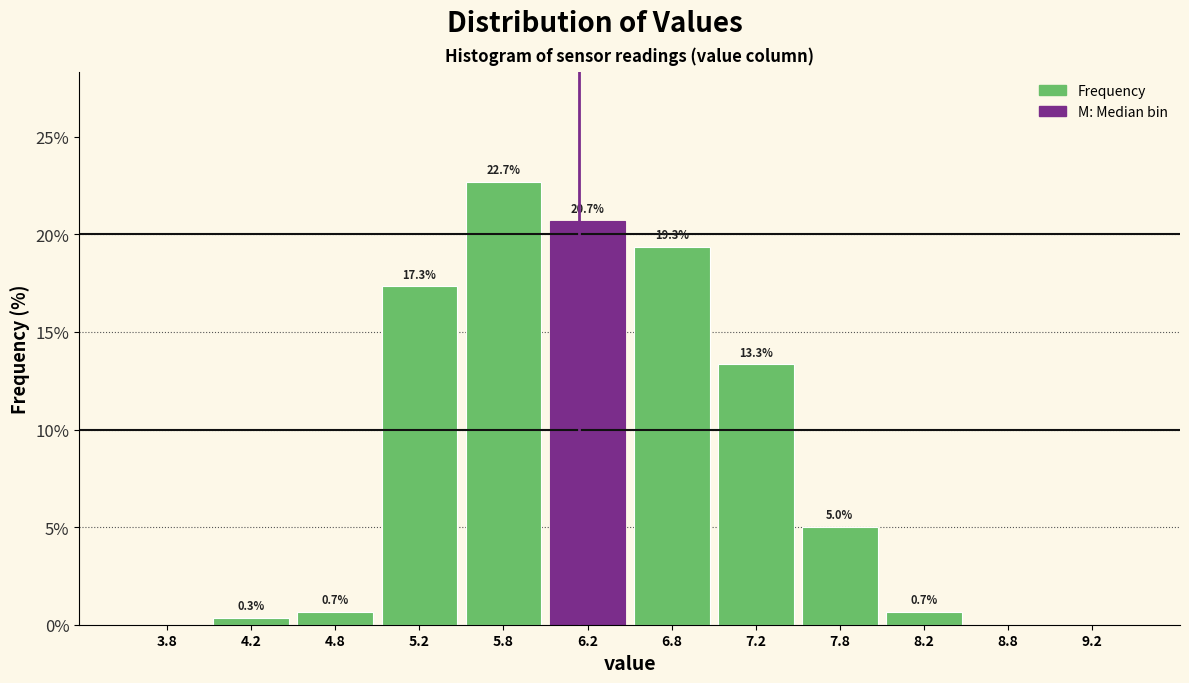

Which range on the x-axis has the tallest bar?

5.5 to 6.0